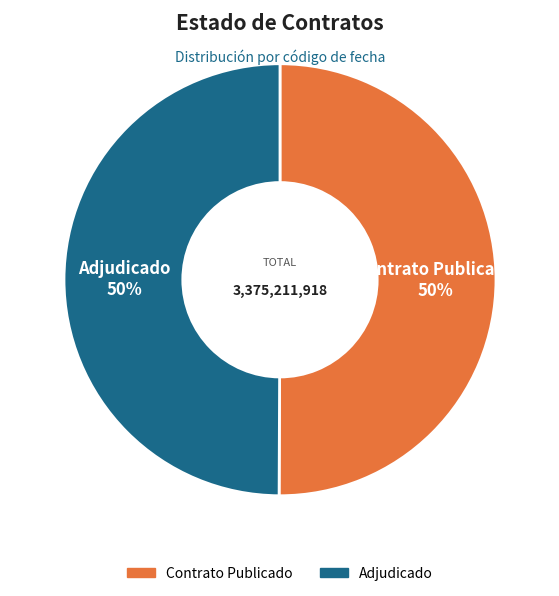

Combined, do Adjudicado and Contrato Publicado account for over 50%?

Yes